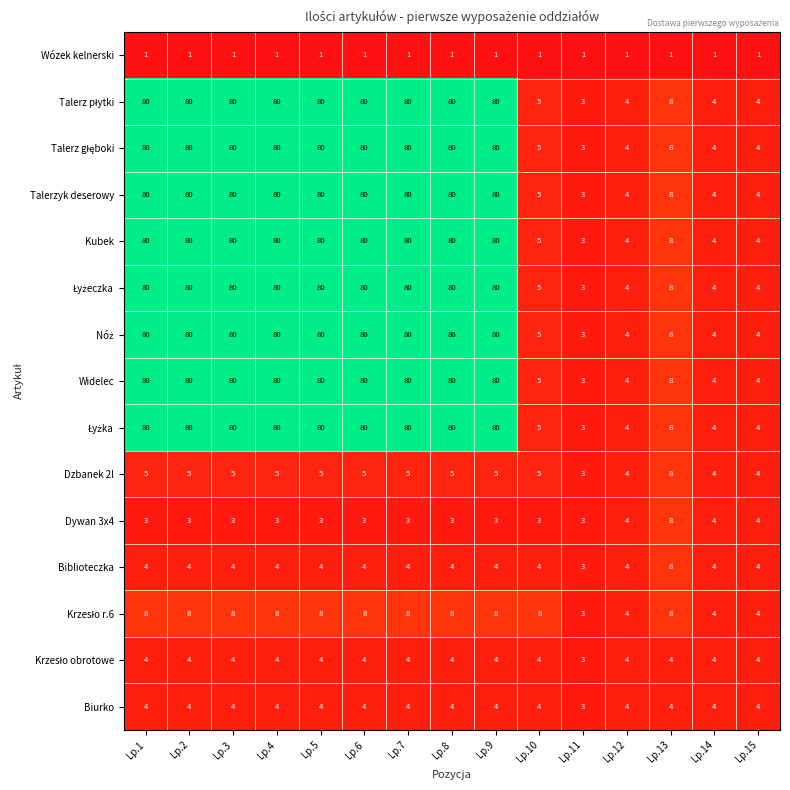

What is the maximum value shown in the chart?

80